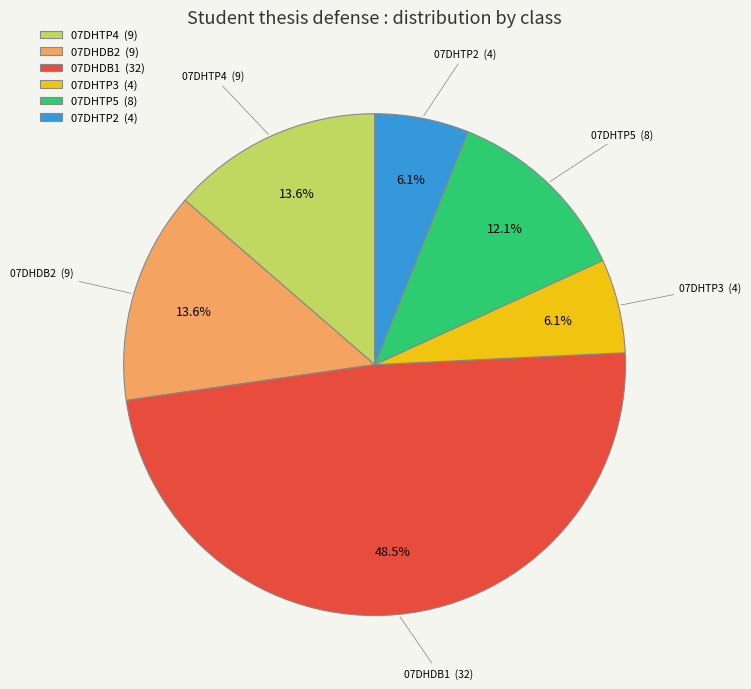

What is the total percentage of 07DHTP3 (4) and 07DHTP4 (9)?

19.7%